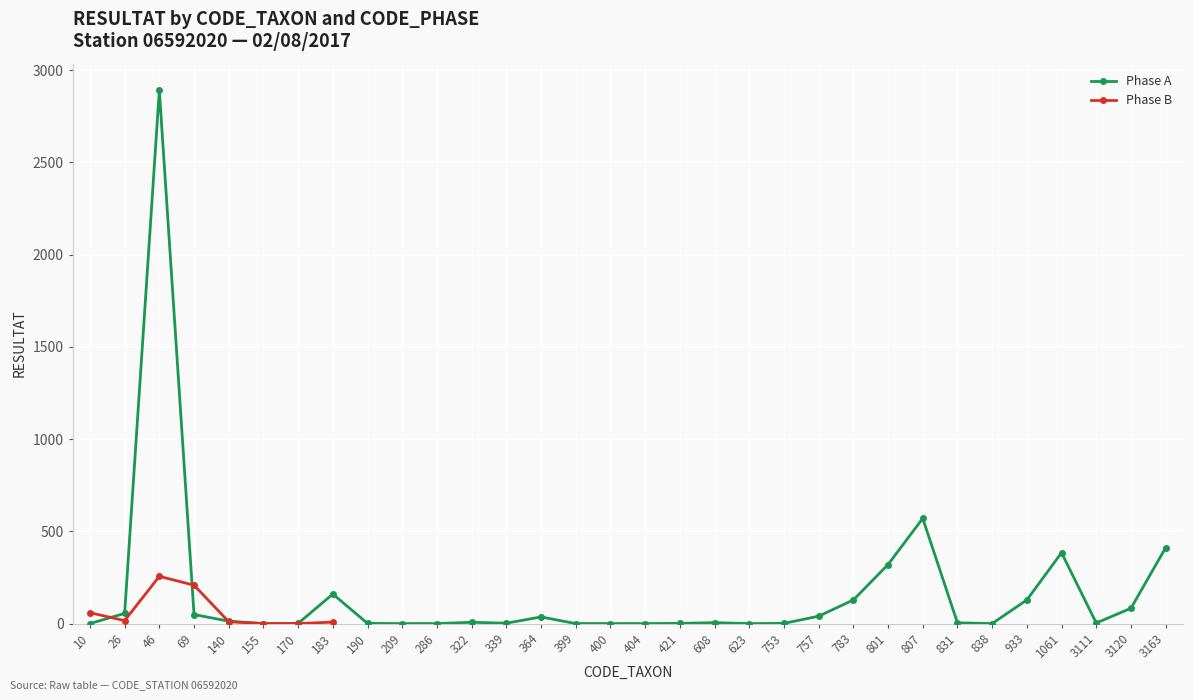

List the series in order of their peak value, highest first.

Phase A, Phase B